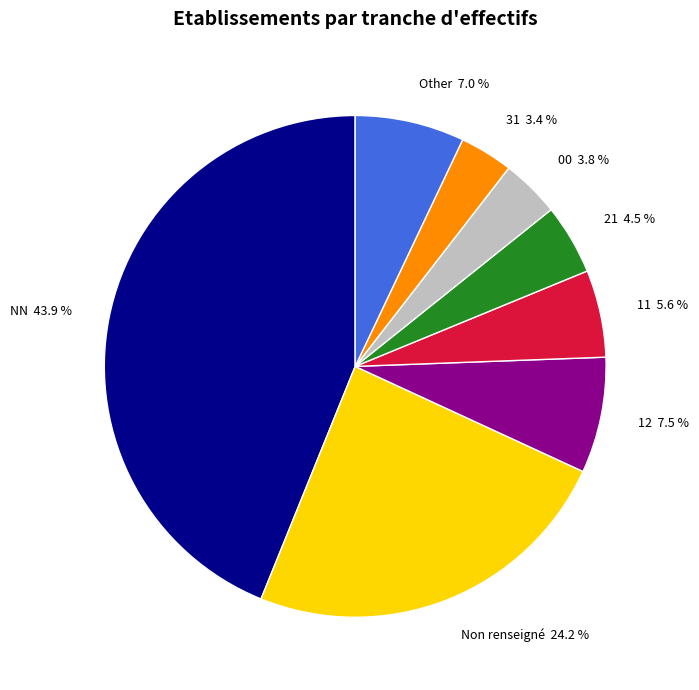

How many slices are in this pie chart?

8